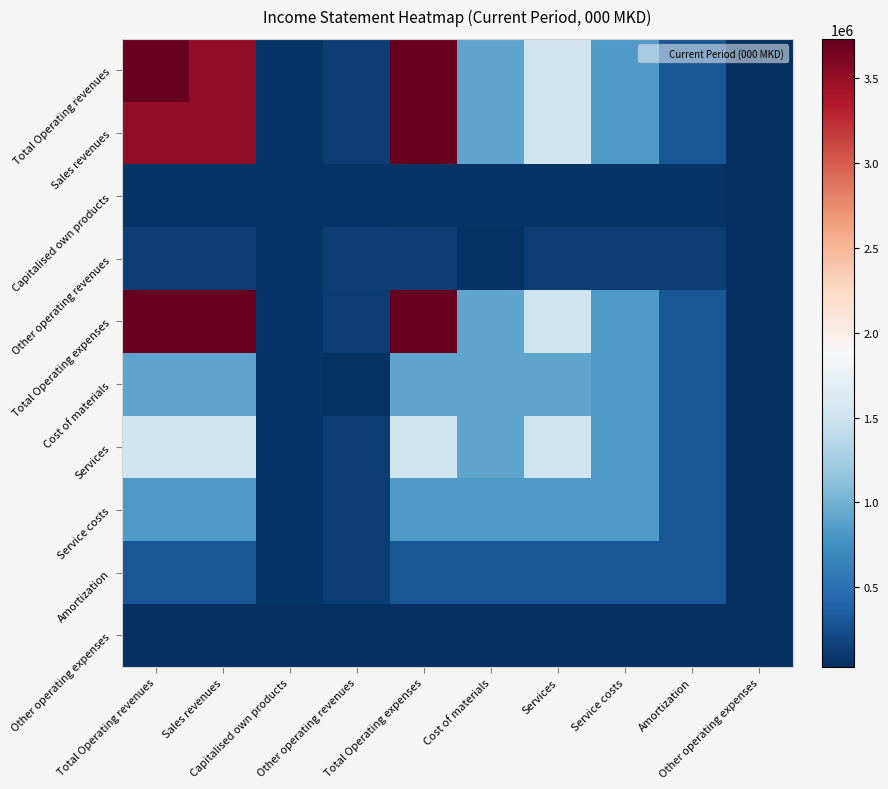

How many data points does each series have?

10